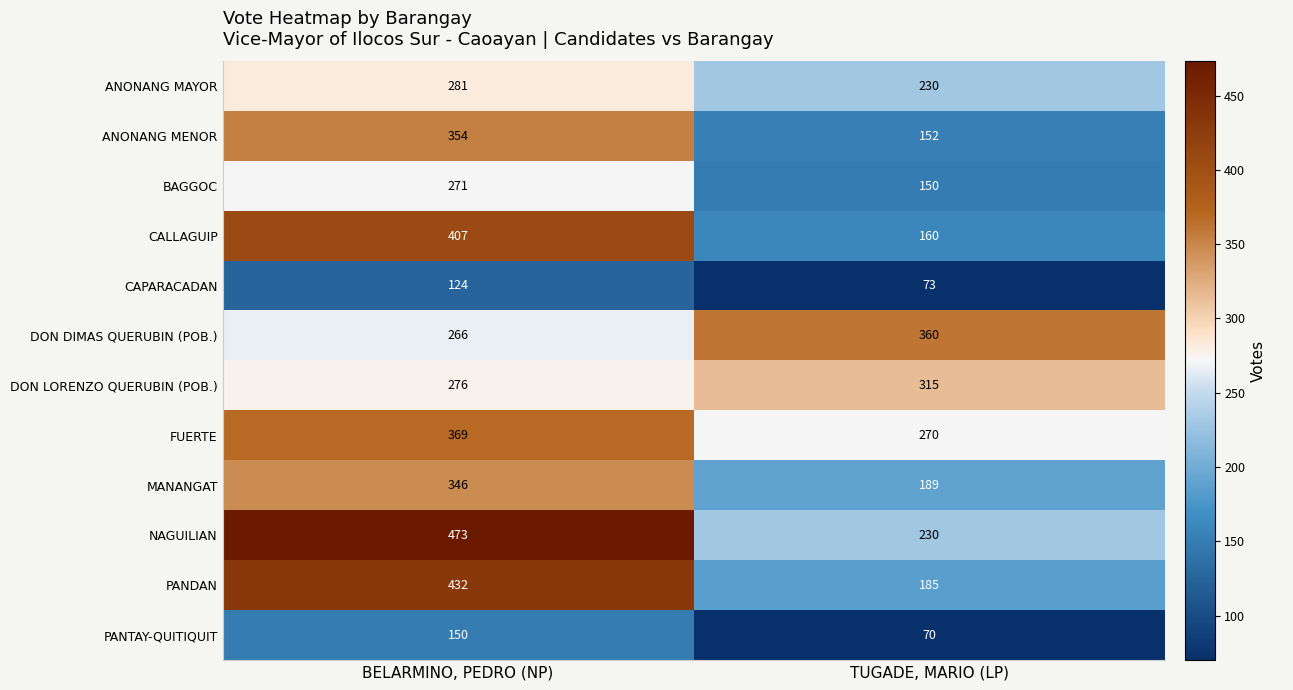

What is the total value across all series at TUGADE, MARIO (LP)?

2384